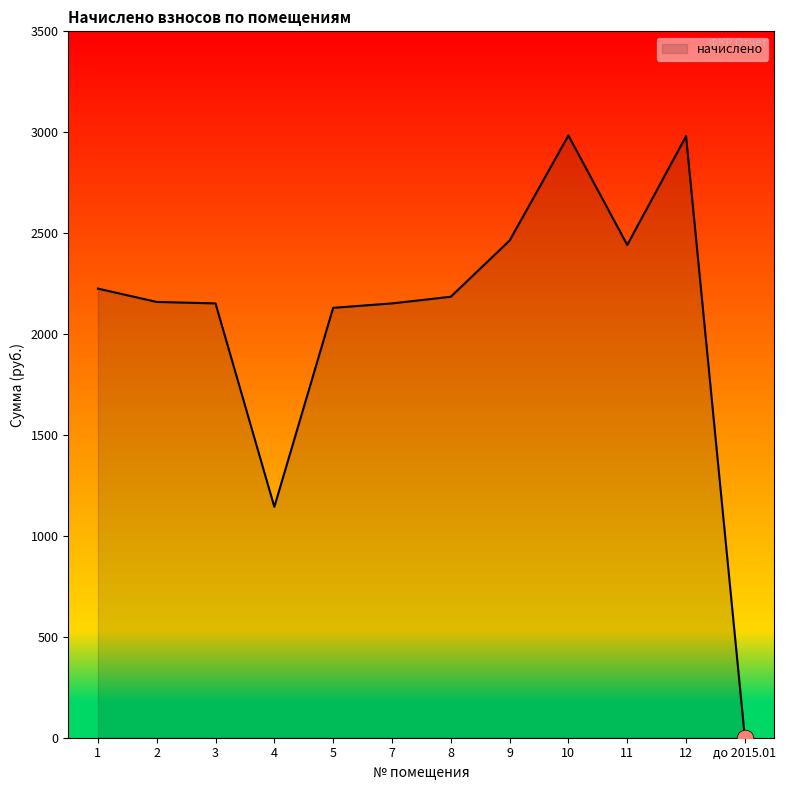

What position from the left is 4?

4